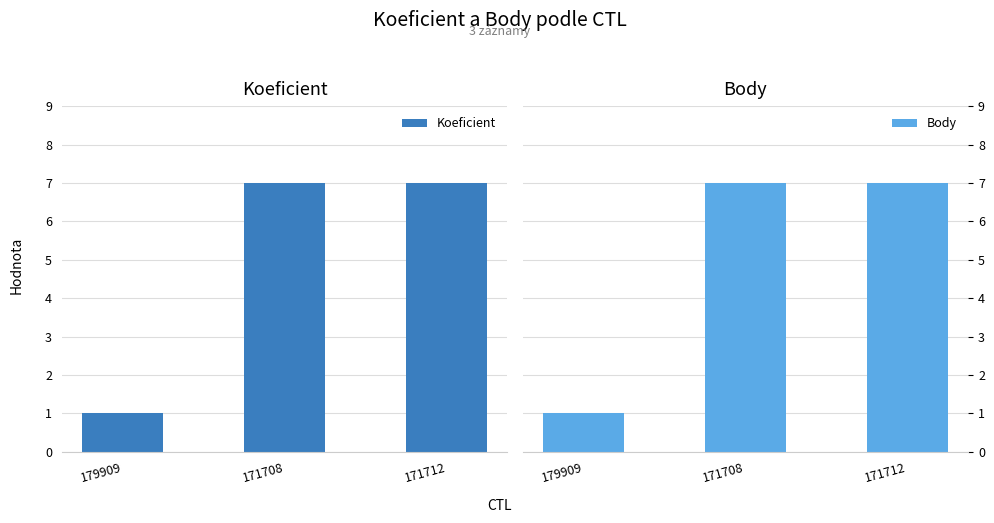

Does the chart contain stacked bars?

No